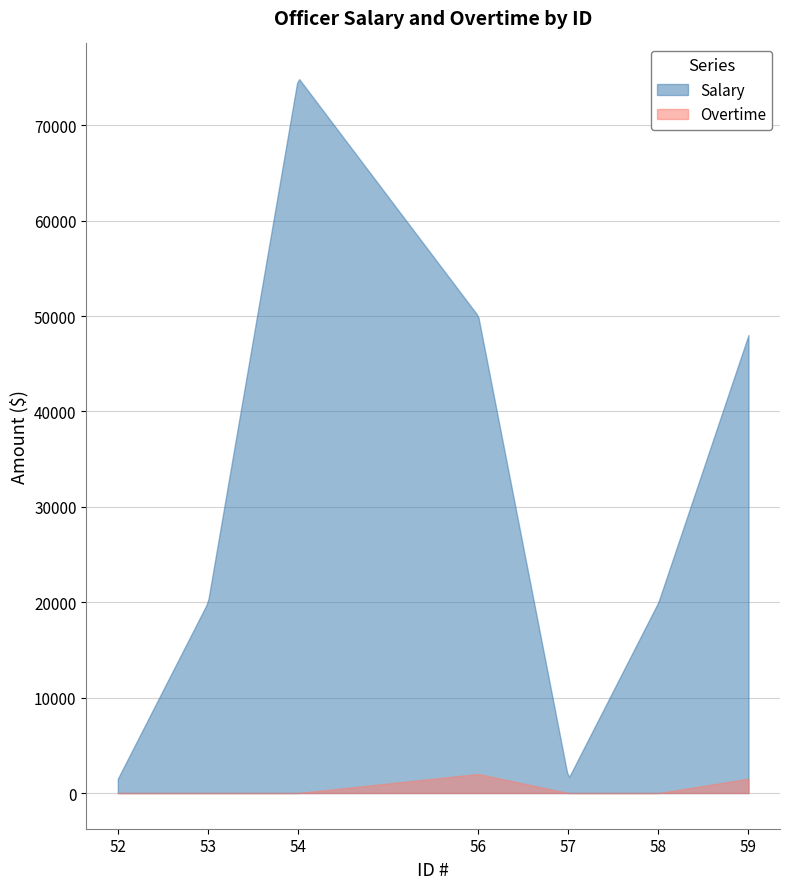

What is the average value of the Overtime series?

536.5